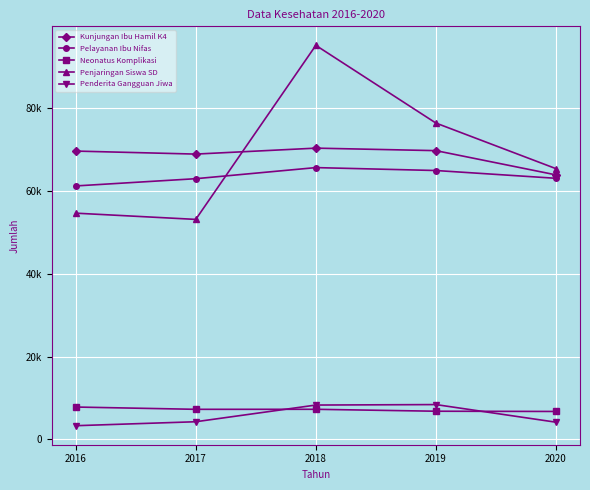

Does the chart have visible grid lines?

Yes